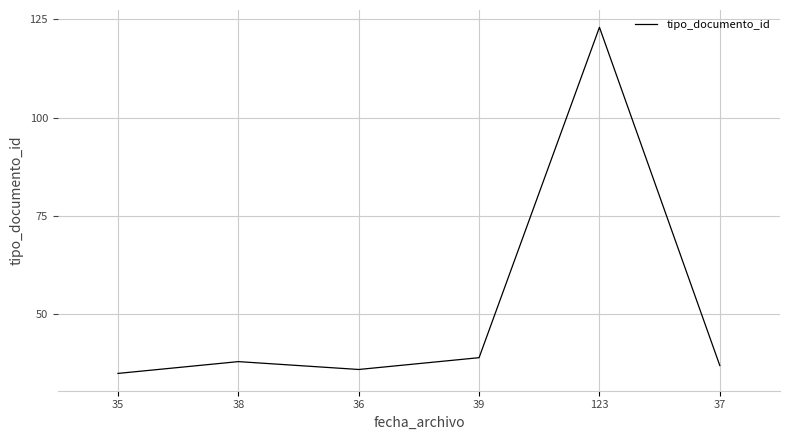

The chart shows a value of 10 at 36. True or false?

False